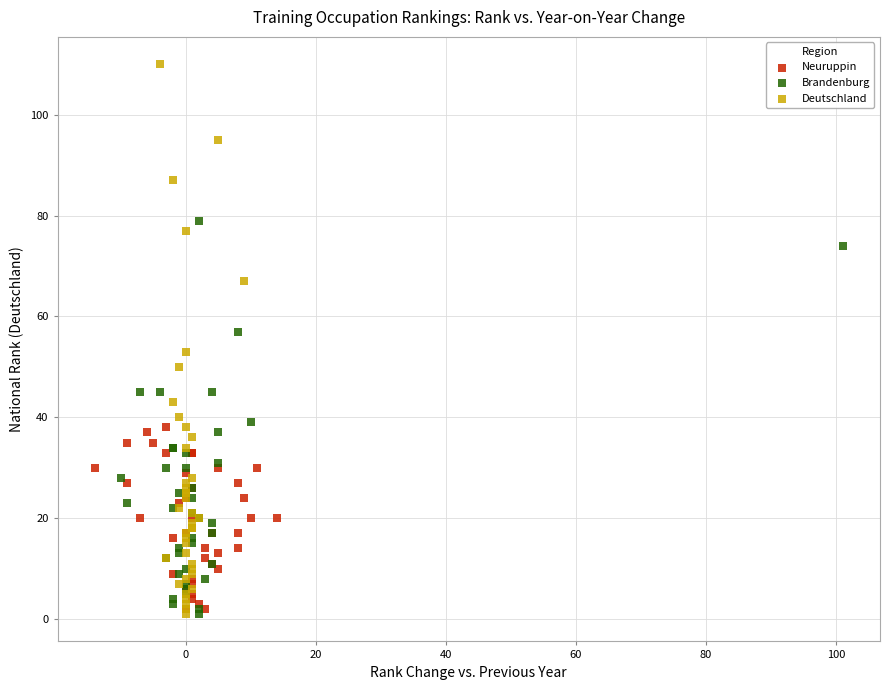

Which series has the widest spread of Y values?

Deutschland